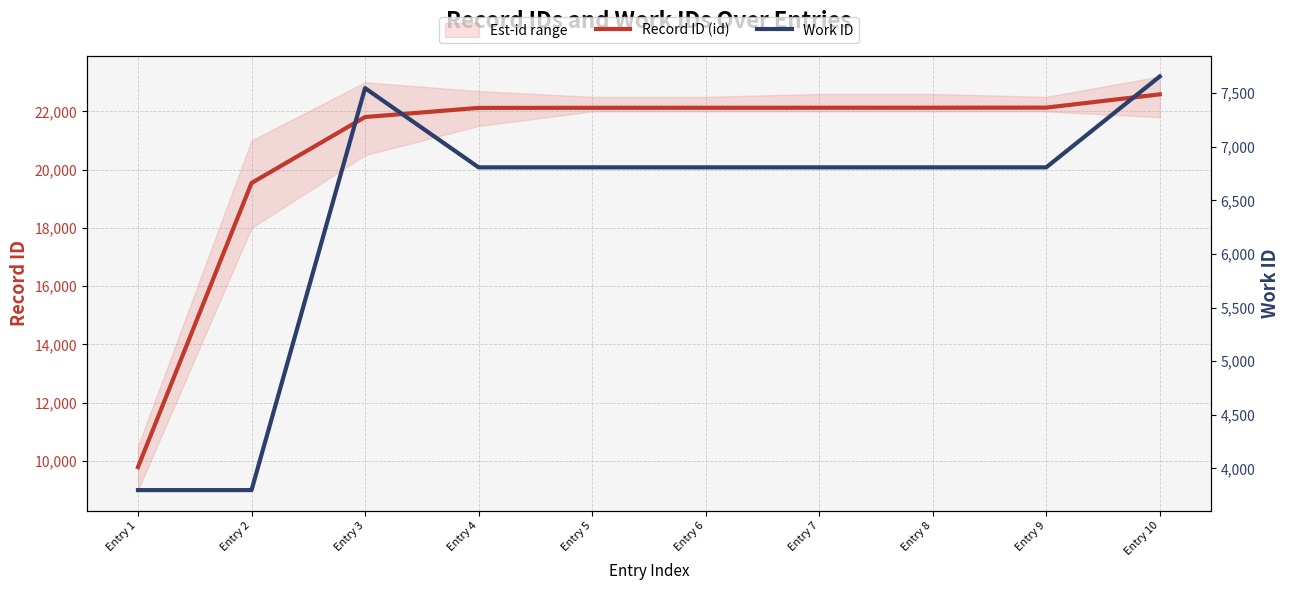

At which label does Record ID (id) first exceed 22125?

Entry 7